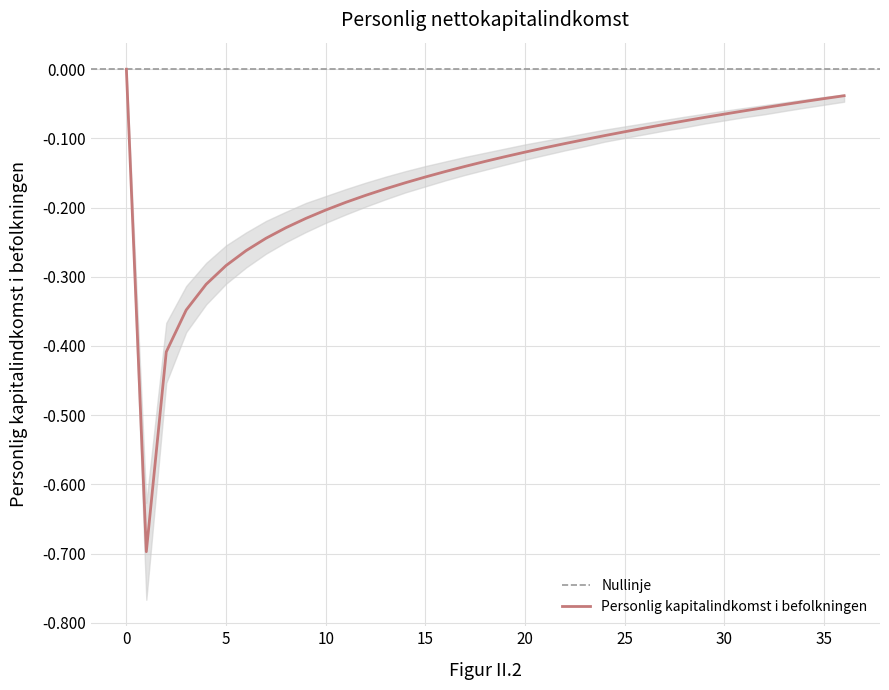

True or false: there are more than 1 points higher than both neighbors.

False